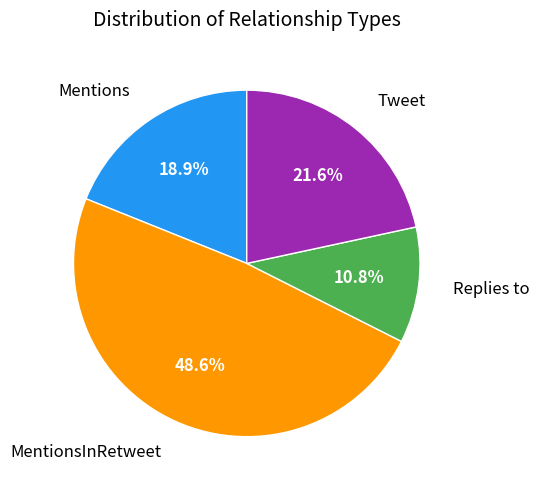

Rank the categories by value from lowest to highest.

Replies to, Mentions, Tweet, MentionsInRetweet